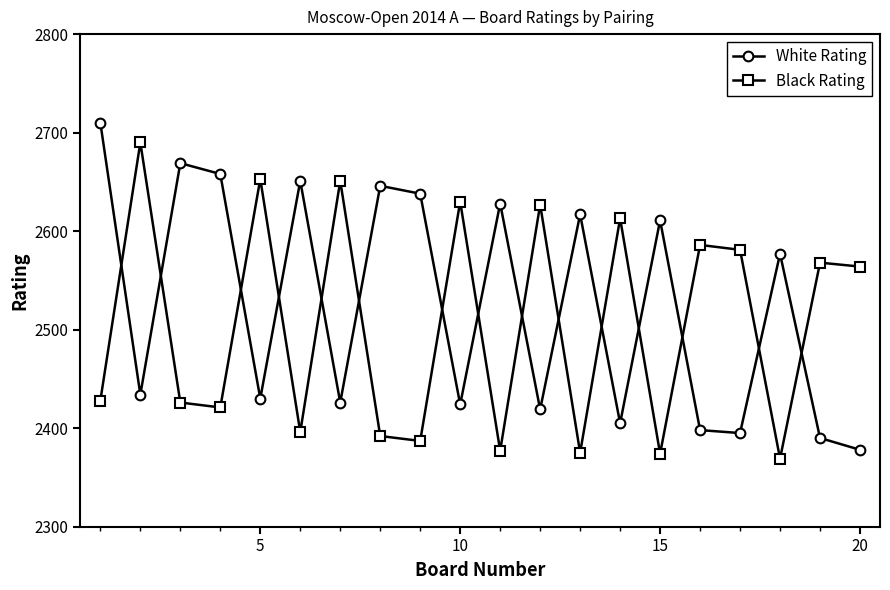

Rank the series by their maximum value, from highest to lowest.

White Rating, Black Rating